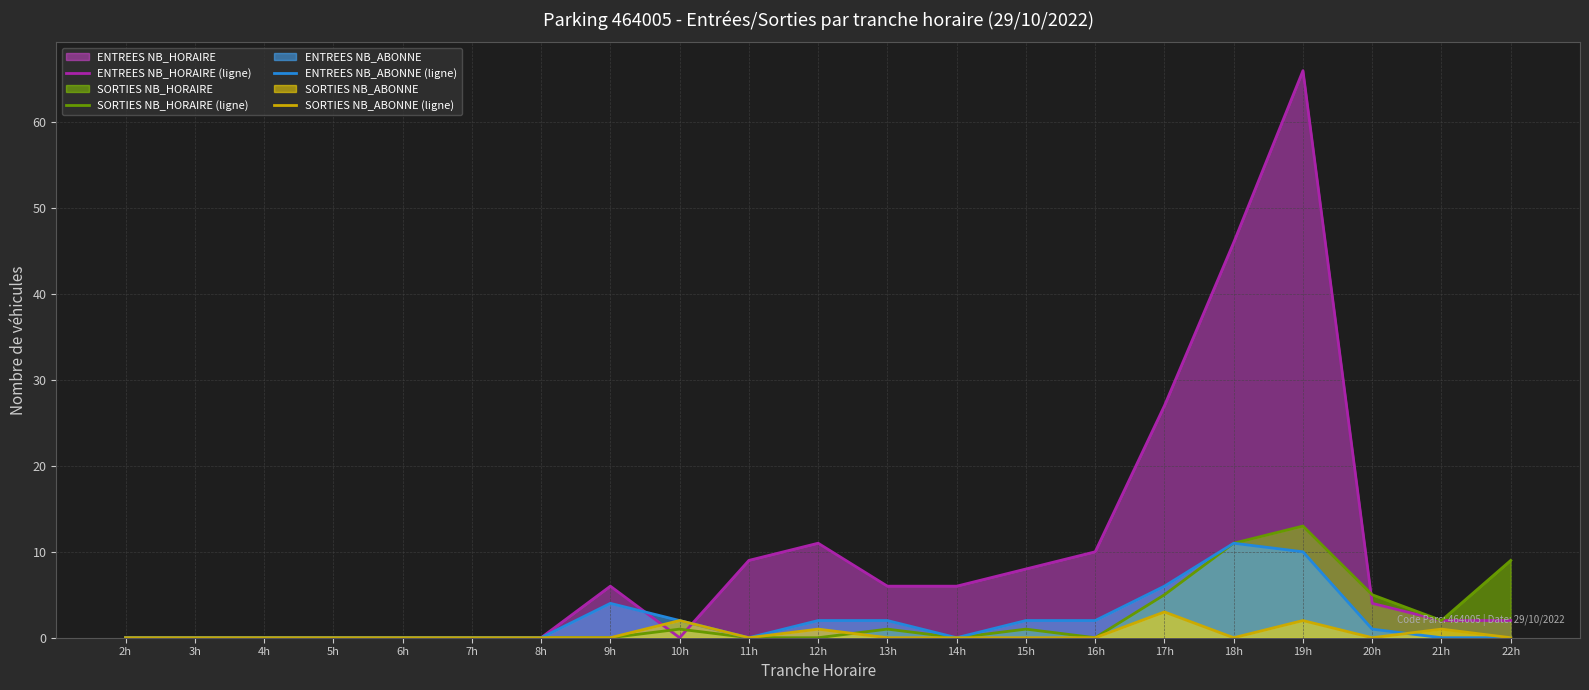

What position from the right is 7h?

16